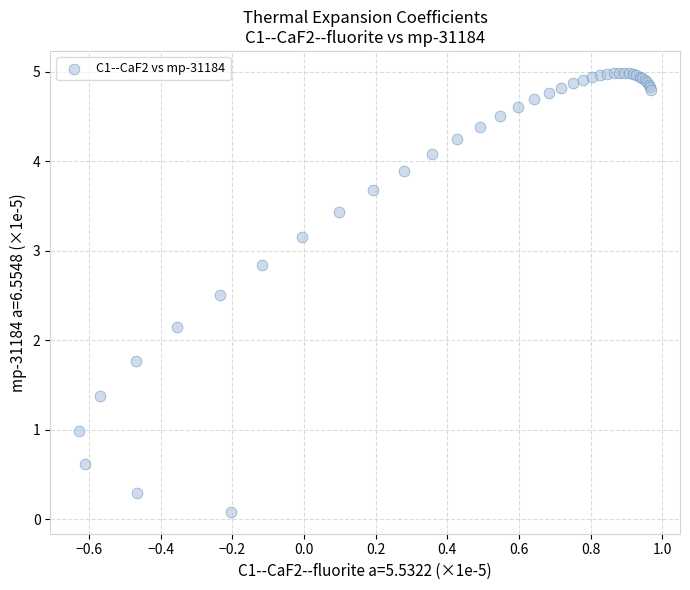

What Y value in the scatter plot is closest to 2?

2.1